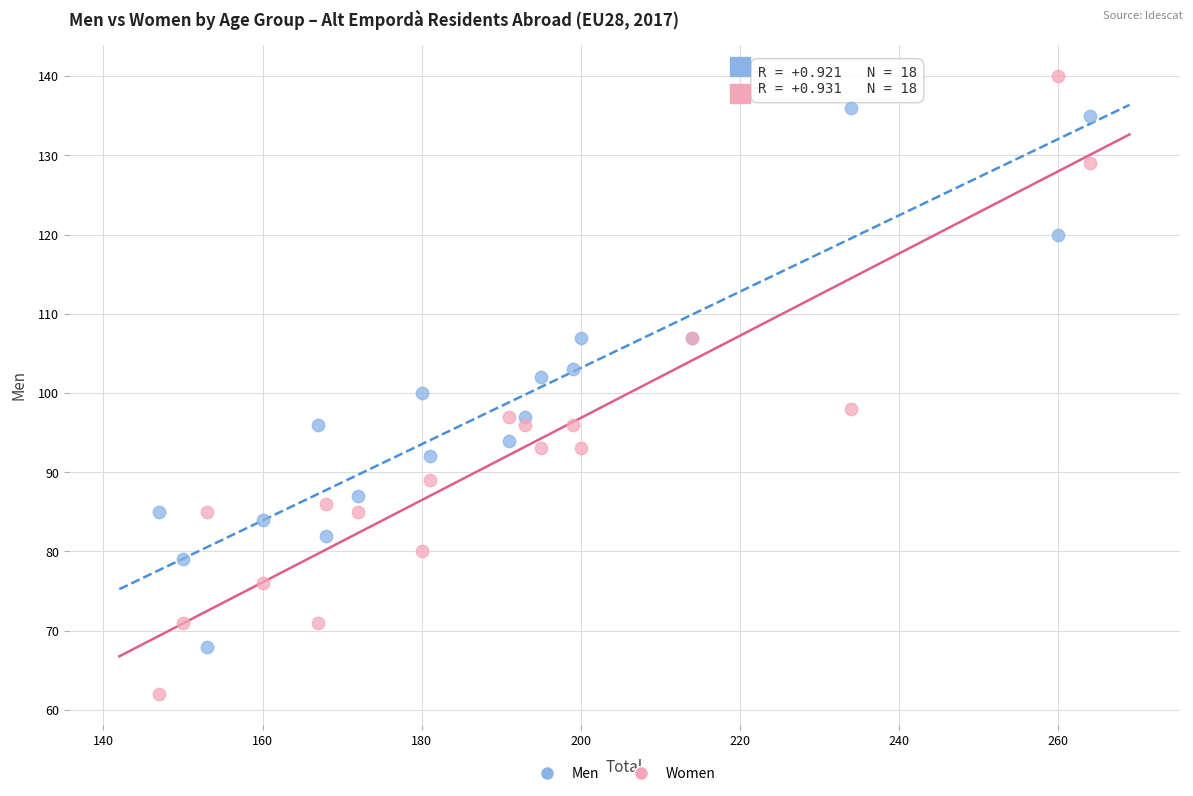

What are all the series names shown in the legend?

Men, Women